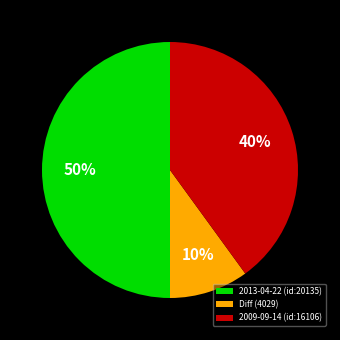

The Diff (4029) slice represents 24% of the pie. True or false?

False